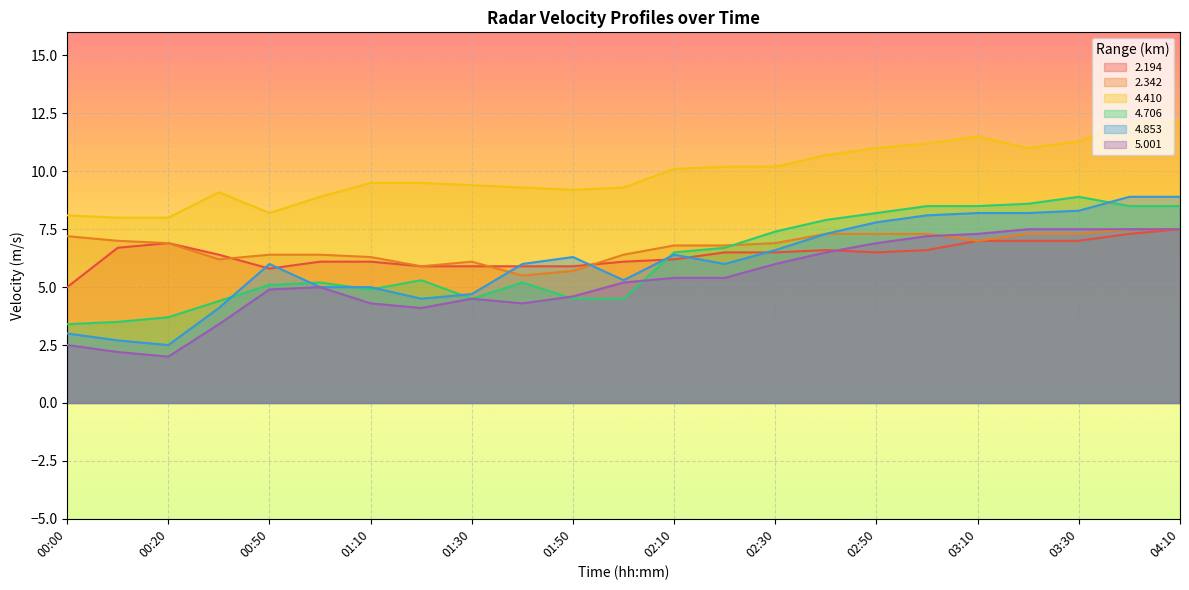

What is the label of the 3rd point from the right?

03:30